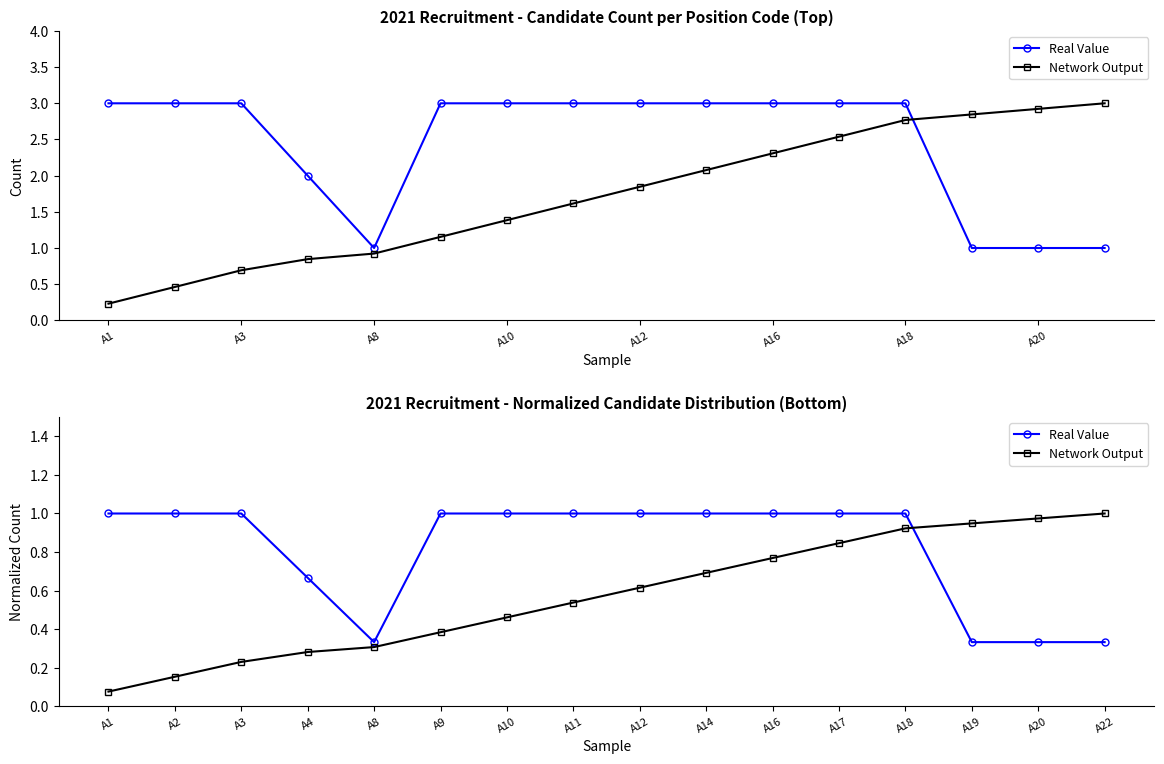

True or false: Network Output has a value of 0.2 at A2.

False